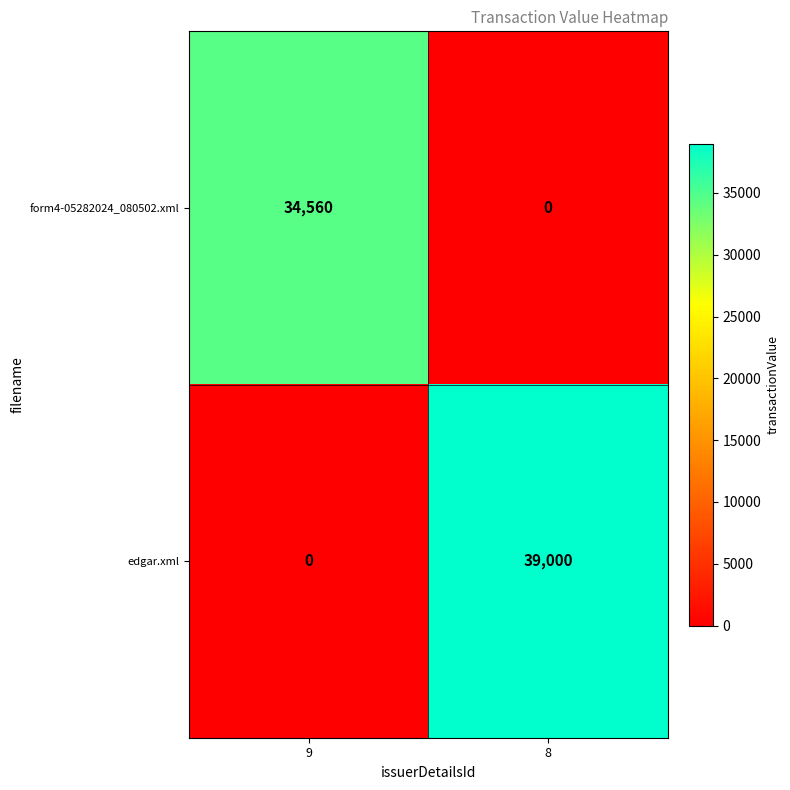

How many series are shown in this chart?

2